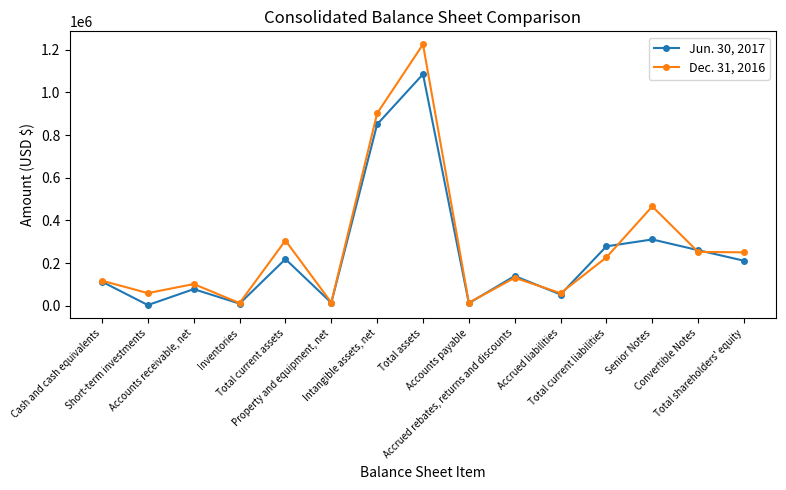

Rank the series by their average value, from highest to lowest.

Dec. 31, 2016, Jun. 30, 2017